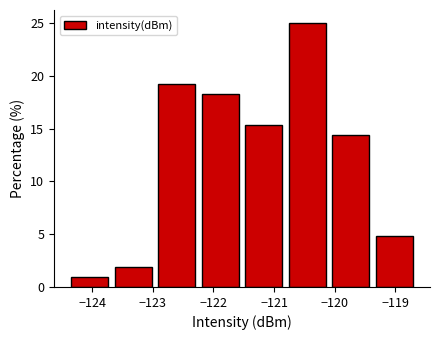

Reading left to right, transcribe this chart: for each bar, give the range it covers on the x-axis and its height. Neither the bar edges nor the heights are printed on the chart, so give them approximately, as read against the axes.

-124.4 to -123.7: 1.0
-123.7 to -123.0: 2.0
-123.0 to -122.2: 19.0
-122.2 to -121.5: 18.5
-121.5 to -120.8: 15.5
-120.8 to -120.1: 25.0
-120.1 to -119.4: 14.5
-119.4 to -118.7: 5.0